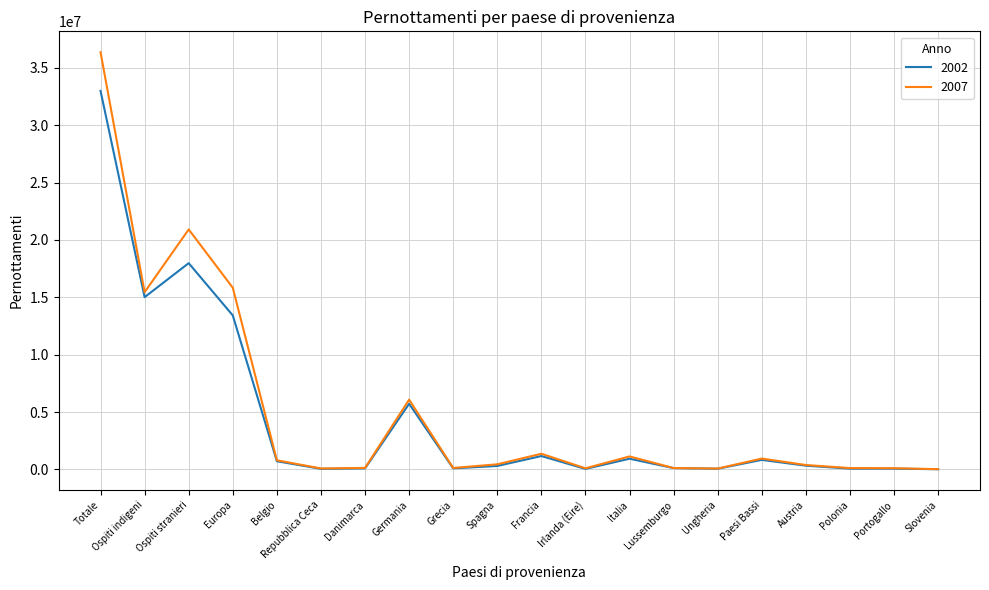

Where is the first local maximum for 2007?

Ospiti stranieri